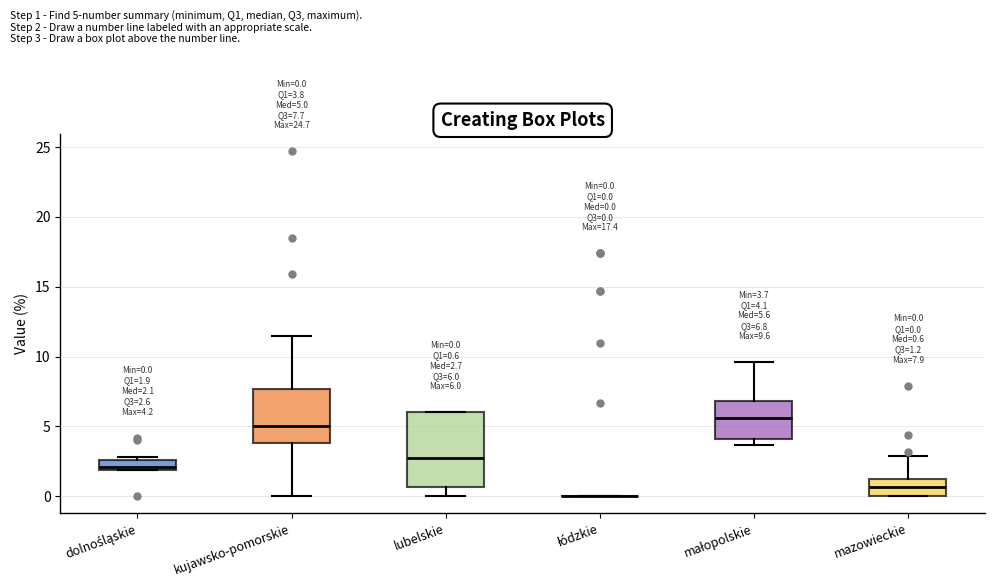

Comparing the boxes themselves (not the whiskers), which one is the tallest?

lubelskie